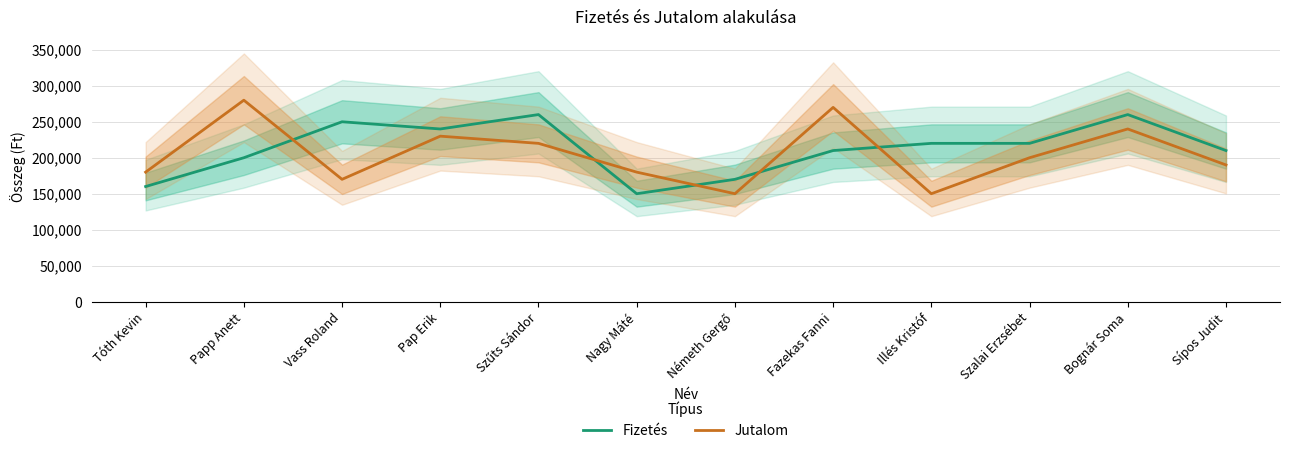

Which series changed the most between Papp Anett and Pap Erik?

Jutalom